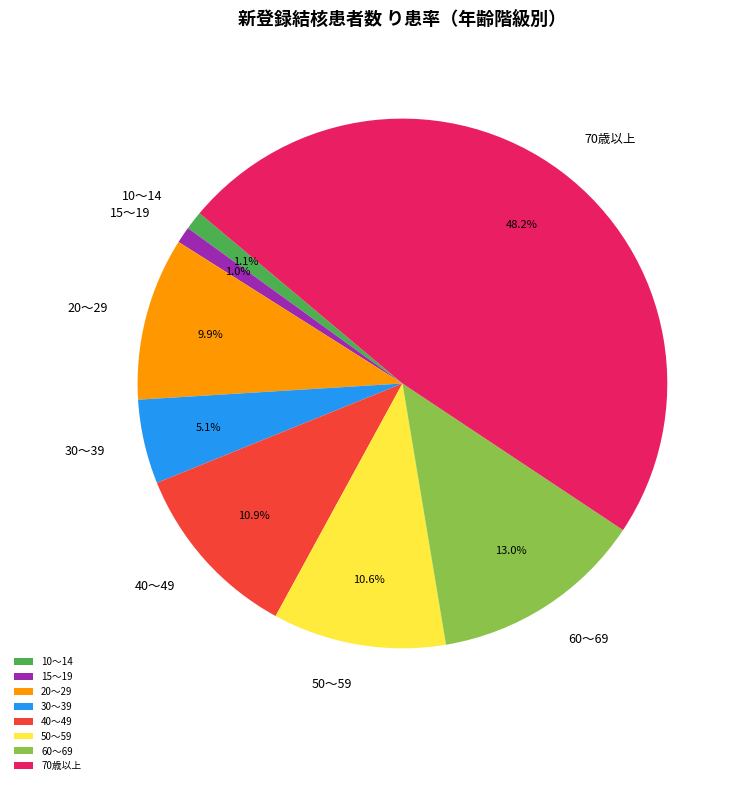

To the nearest percent, what is the difference between the largest and smallest slice percentages?

47%